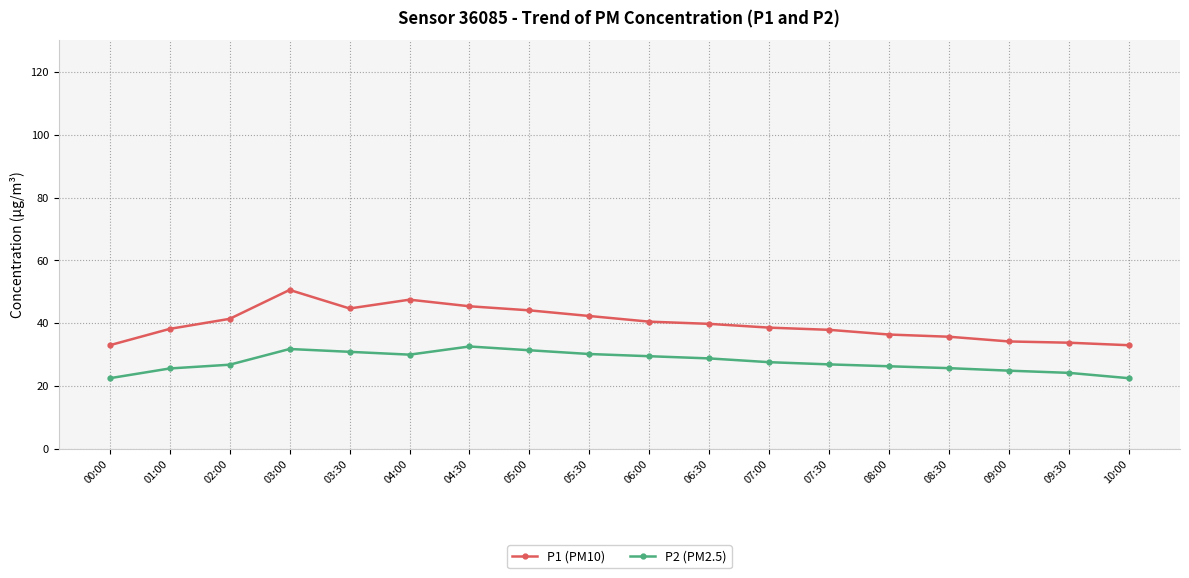

What are all the series names shown in the legend?

P1 (PM10), P2 (PM2.5)